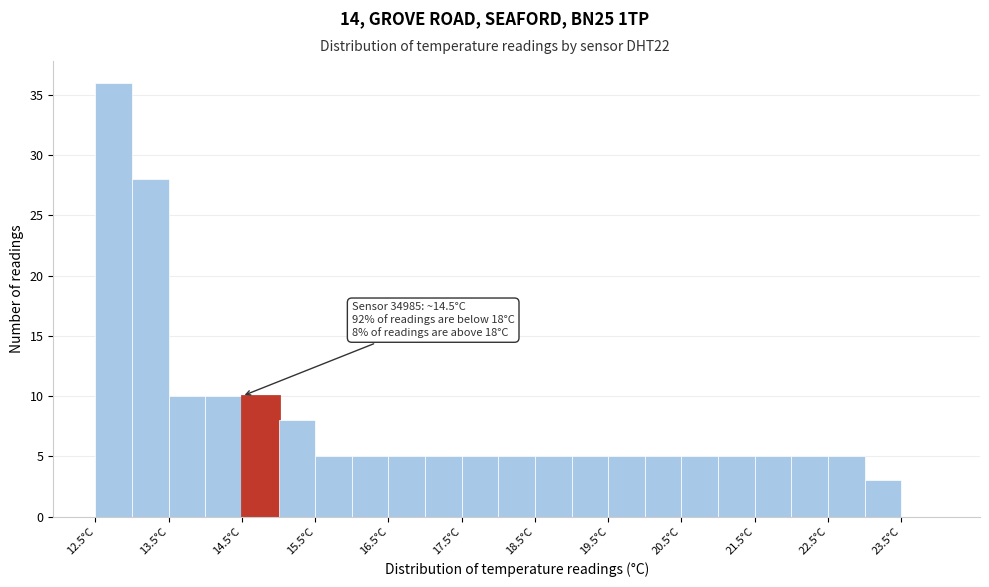

Which range on the x-axis has the tallest bar?

12.5 to 13.0